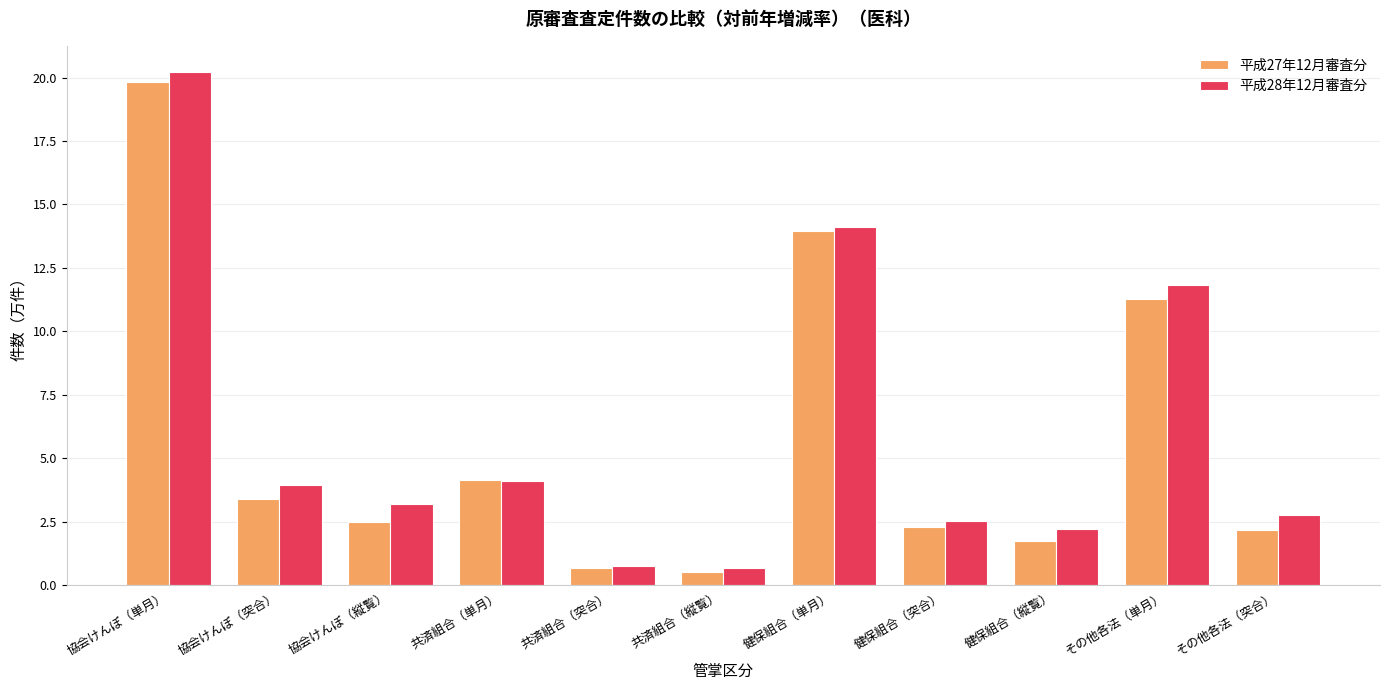

What is the sum of the 平成27年12月審査分 values at 協会けんぽ（単月） and 協会けんぽ（突合）?

23.2